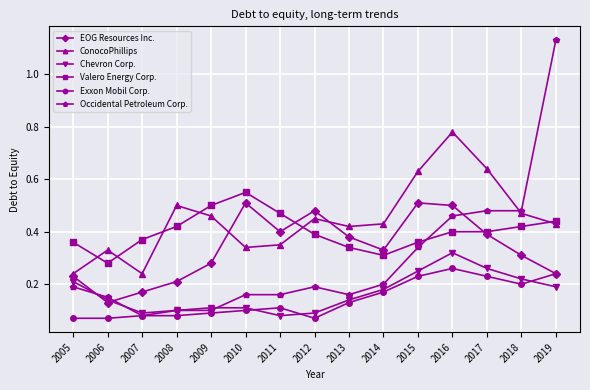

True or false: EOG Resources Inc. and ConocoPhillips intersect in this chart.

True